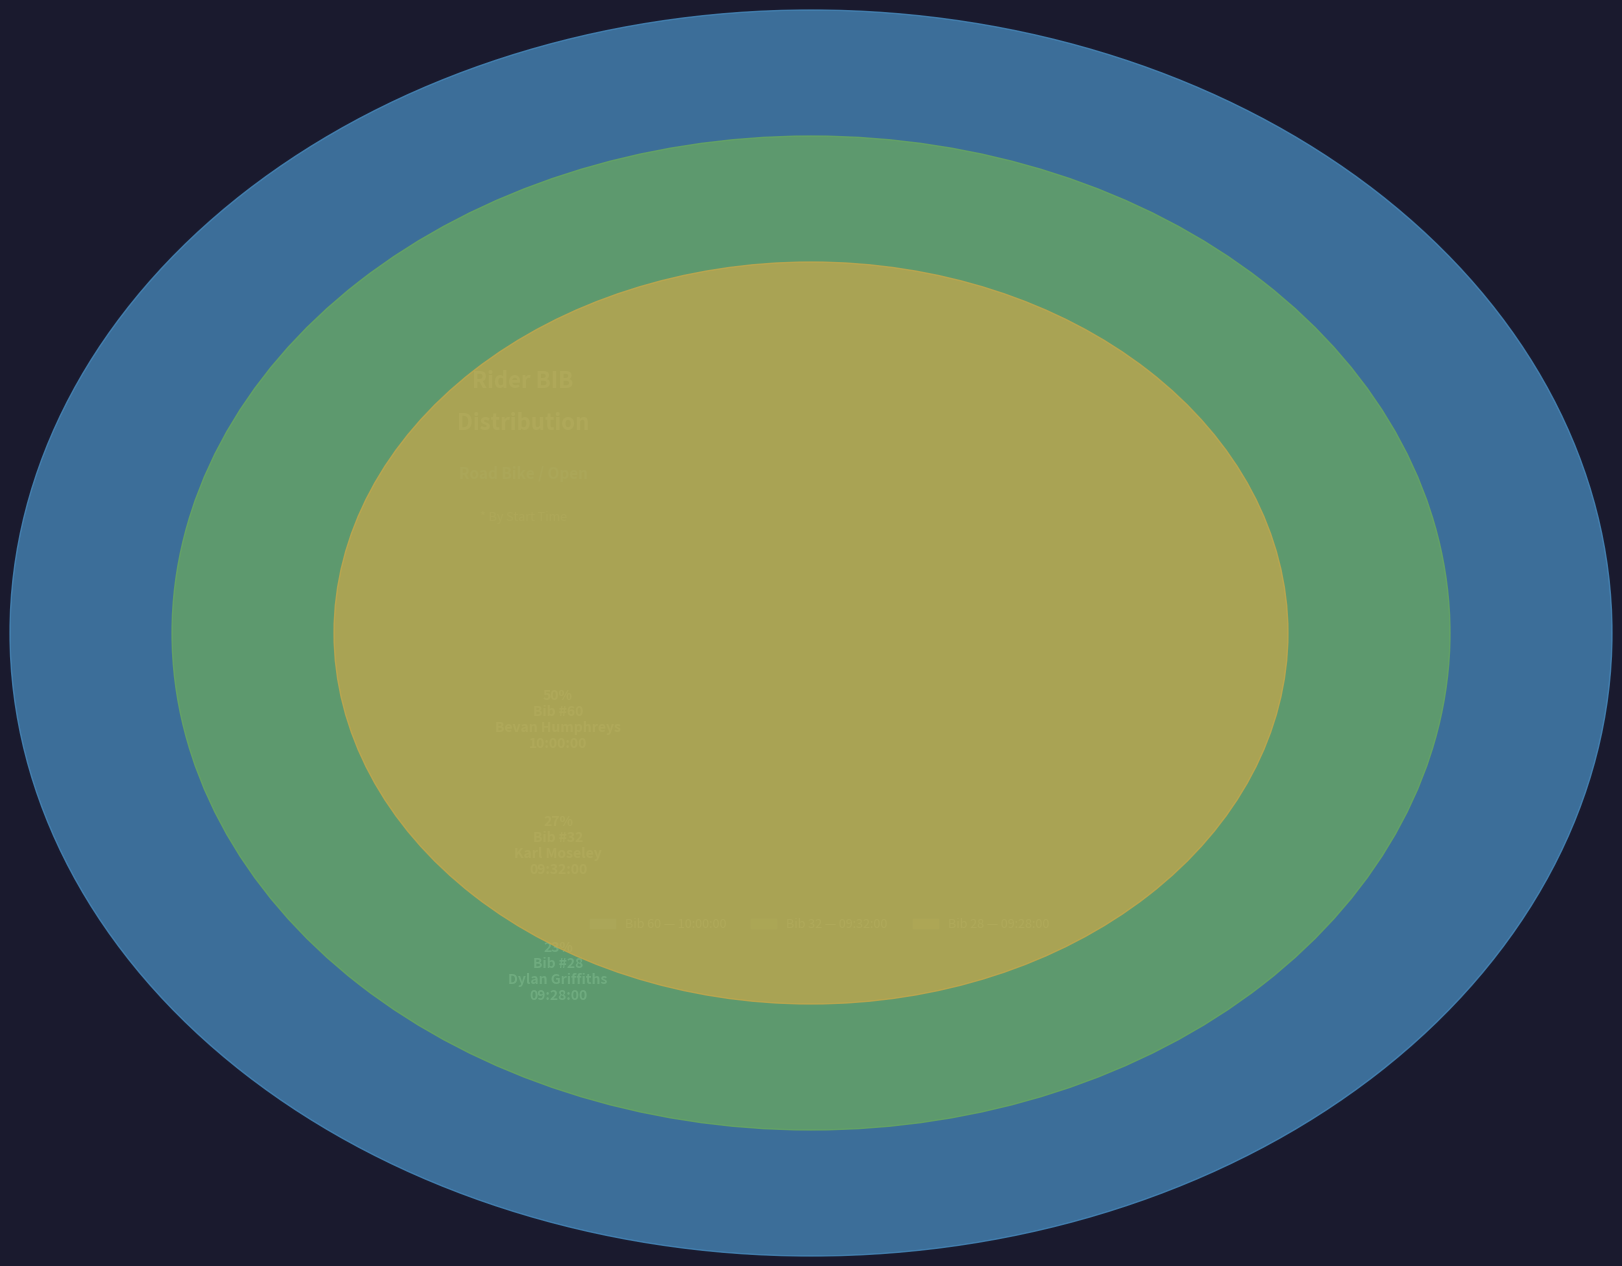

To the nearest percent, what is the combined percentage of 09:32:00 and 09:28:00?

50%